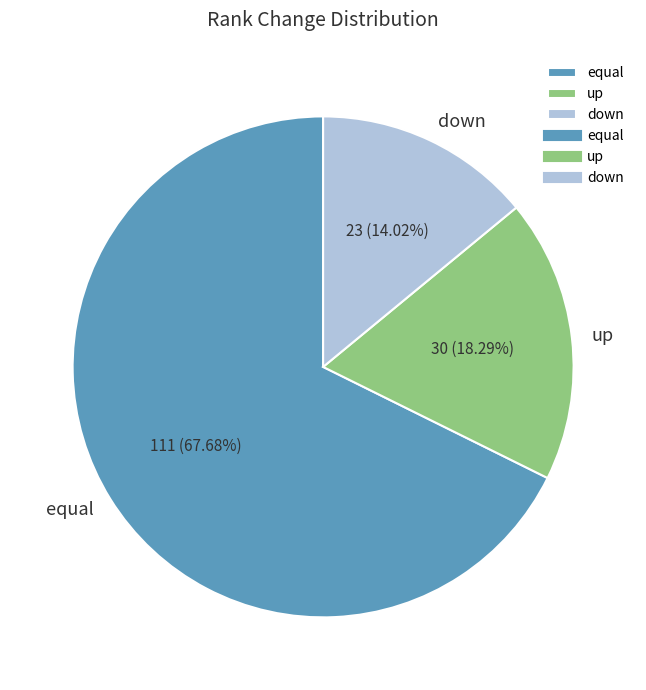

Approximately how many times larger is the value at up compared to down?

1.3